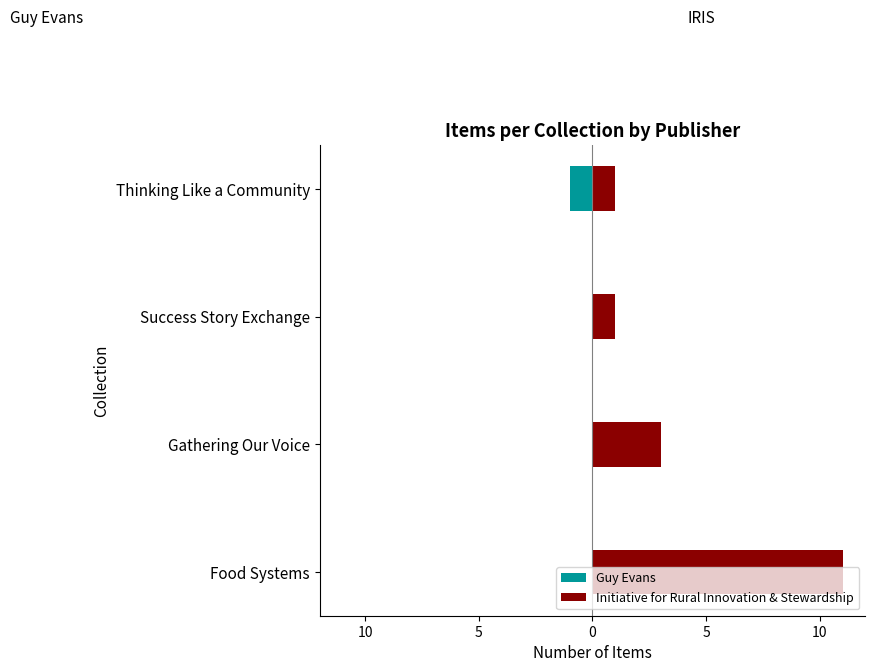

What is the sum of all Initiative for Rural Innovation & Stewardship values?

16